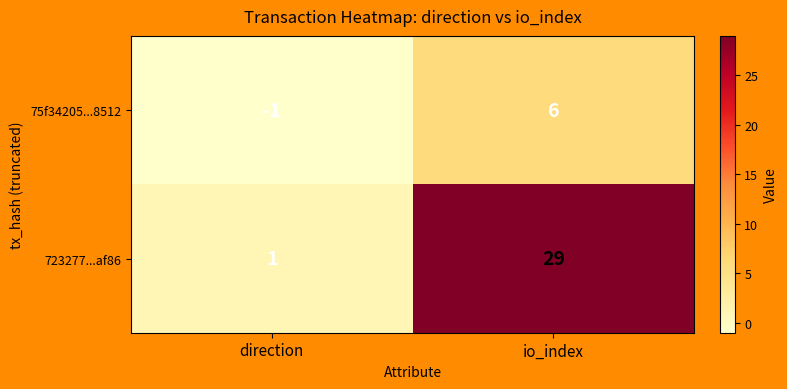

Which series has the largest total across all categories?

723277...af86